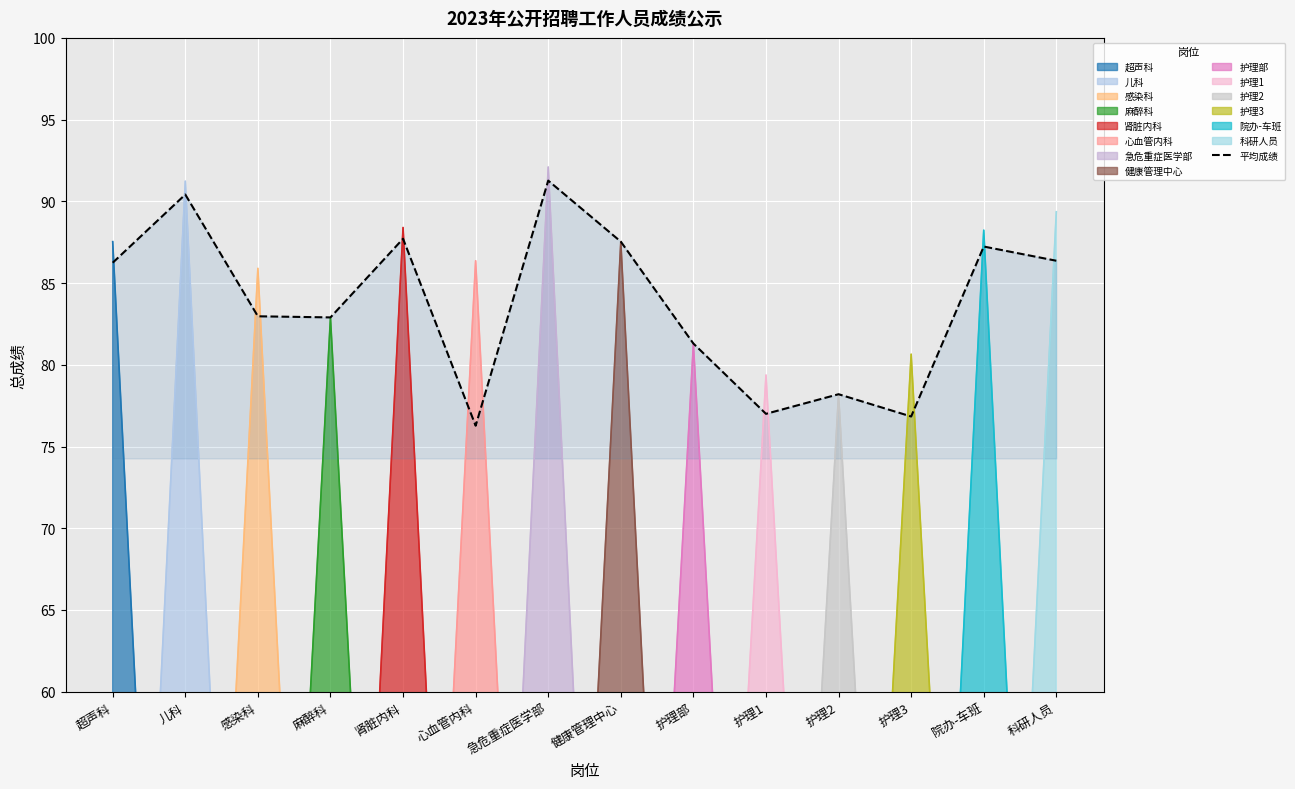

What is the label of the 4th point from the left?

麻醉科